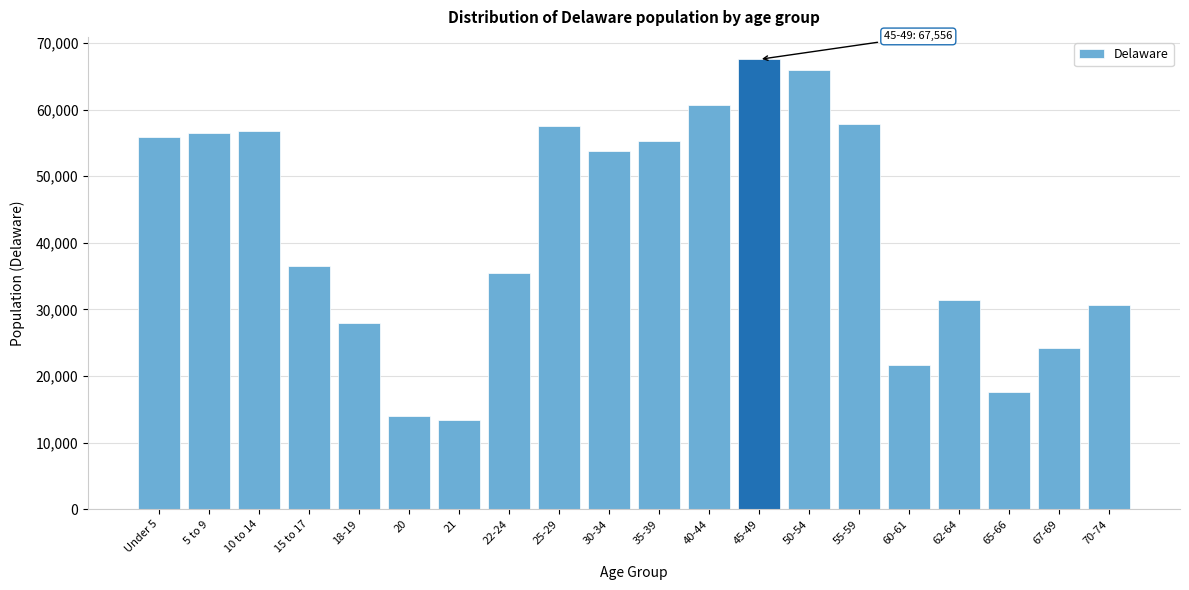

Where is the data nearest to the value 40464?

15 to 17